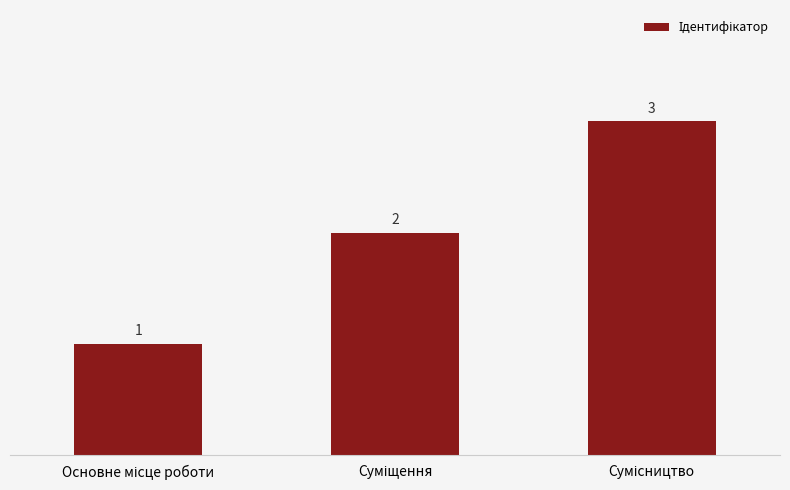

Reading right to left, extract all data points from this chart.

3	2	1